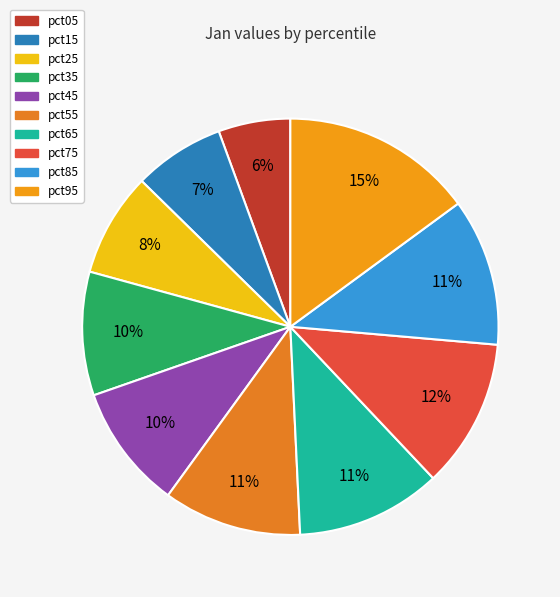

To the nearest percent, what portion does pct45 represent?

10%